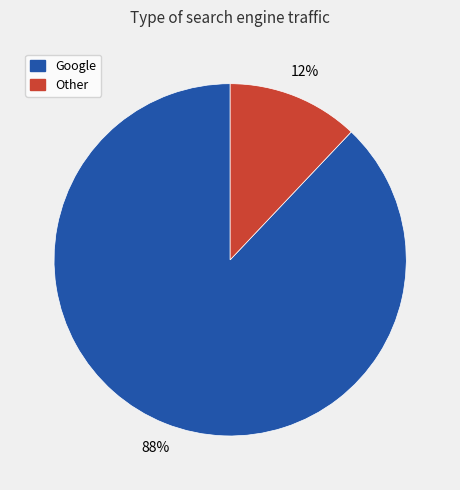

How many segments does this pie chart have?

2